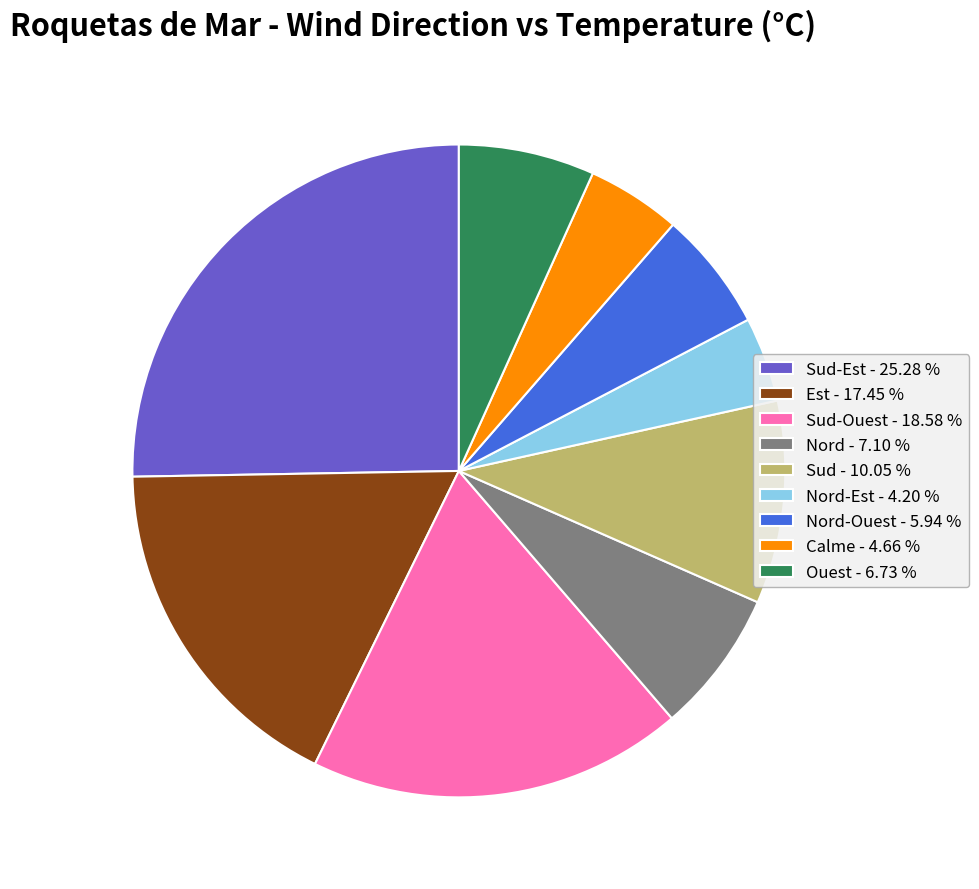

Combined, do Est - 17.45 % and Calme - 4.66 % account for over 50%?

No